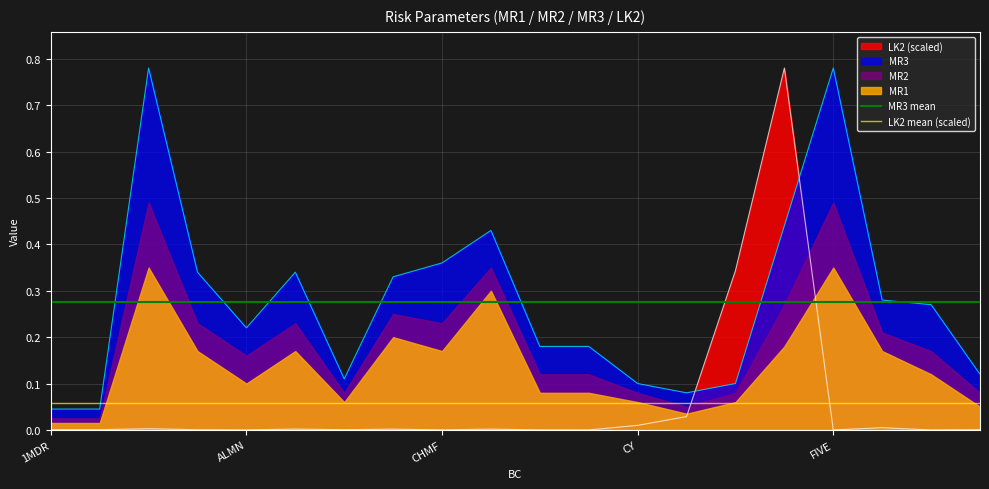

True or false: MR3 and LK2 (scaled) cross at least once.

True